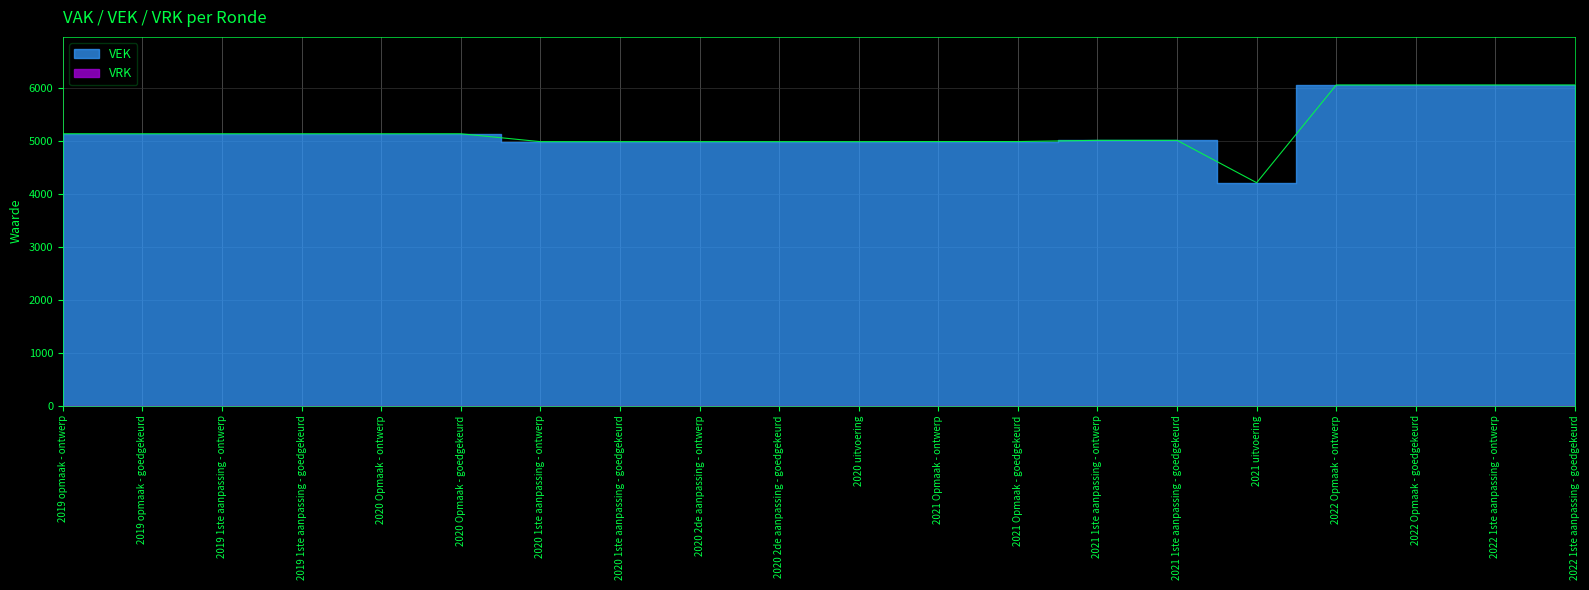

Reading right to left, list all the values displayed in this chart.

2022 1ste aanpassing - goedgekeurd=6051	2022 1ste aanpassing - ontwerp=6051	2022 Opmaak - goedgekeurd=6051	2022 Opmaak - ontwerp=6051	2021 uitvoering=4206	2021 1ste aanpassing - goedgekeurd=5006	2021 1ste aanpassing - ontwerp=5006	2021 Opmaak - goedgekeurd=4983	2021 Opmaak - ontwerp=4983	2020 uitvoering=4981	2020 2de aanpassing - goedgekeurd=4981	2020 2de aanpassing - ontwerp=4981	2020 1ste aanpassing - goedgekeurd=4981	2020 1ste aanpassing - ontwerp=4981	2020 Opmaak - goedgekeurd=5130	2020 Opmaak - ontwerp=5130	2019 1ste aanpassing - goedgekeurd=5130	2019 1ste aanpassing - ontwerp=5130	2019 opmaak - goedgekeurd=5130	2019 opmaak - ontwerp=5130